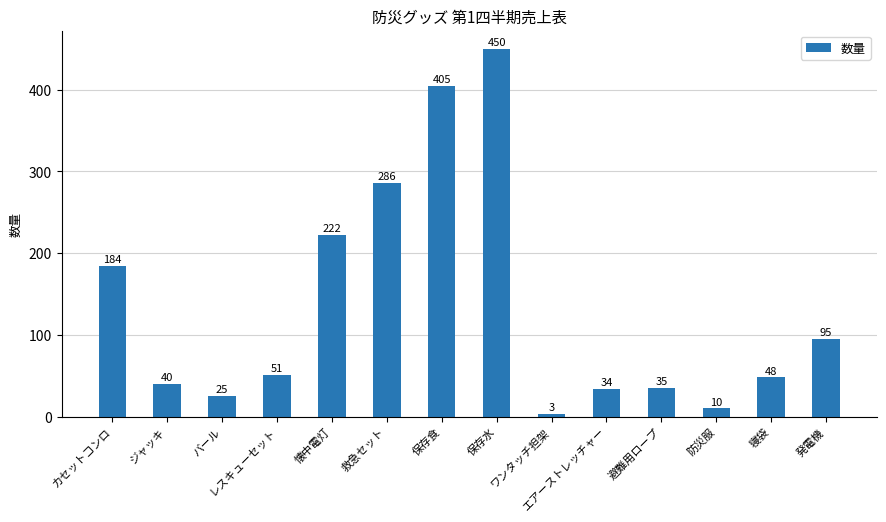

The chart shows a value of 10 at 防災服. True or false?

True